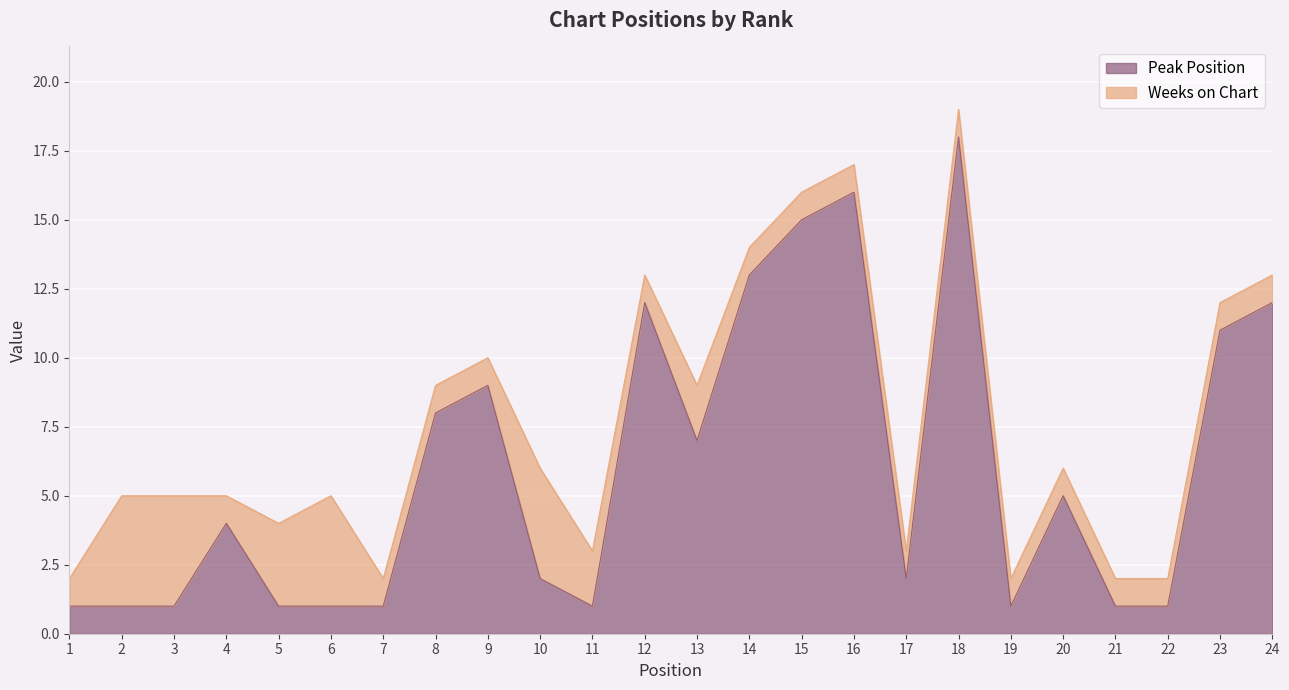

Reading right to left, what are all the values shown in this chart?

24=12	23=11	22=1	21=1	20=5	19=1	18=18	17=2	16=16	15=15	14=13	13=7	12=12	11=1	10=2	9=9	8=8	7=1	6=1	5=1	4=4	3=1	2=1	1=1